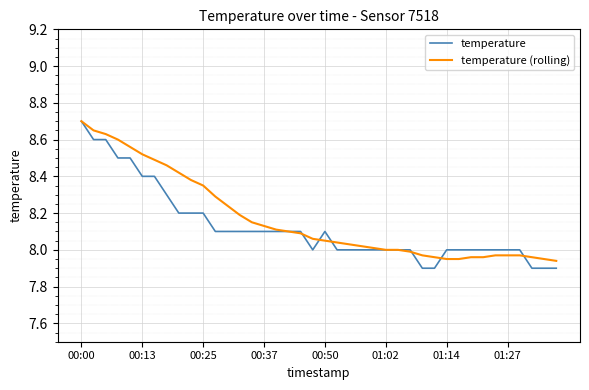

What is the average value of the temperature (rolling) series?

8.2